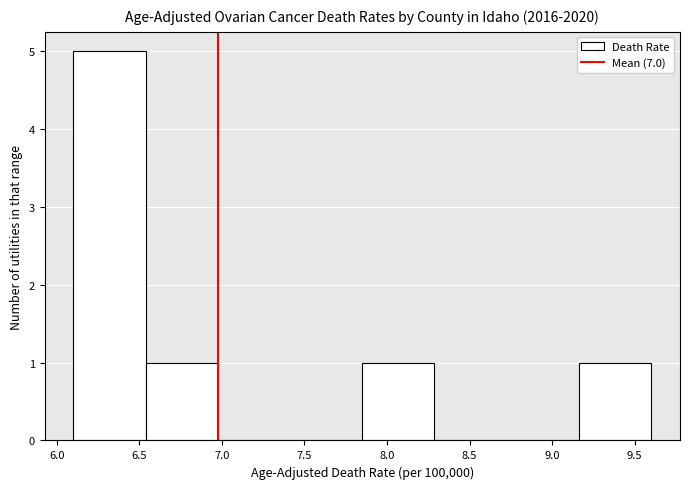

Which range on the x-axis has the tallest bar?

6.10 to 6.55